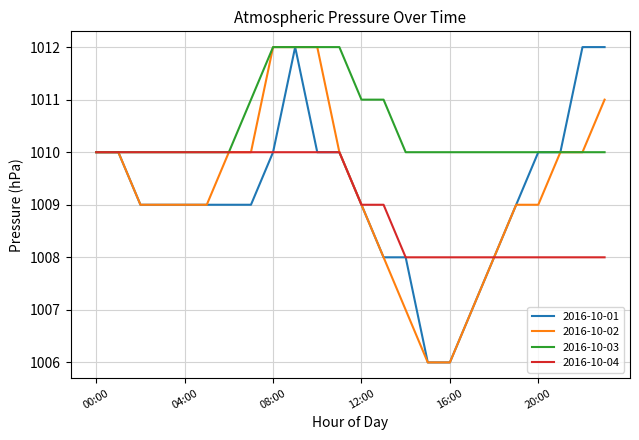

Which series has the largest total across all categories?

2016-10-03